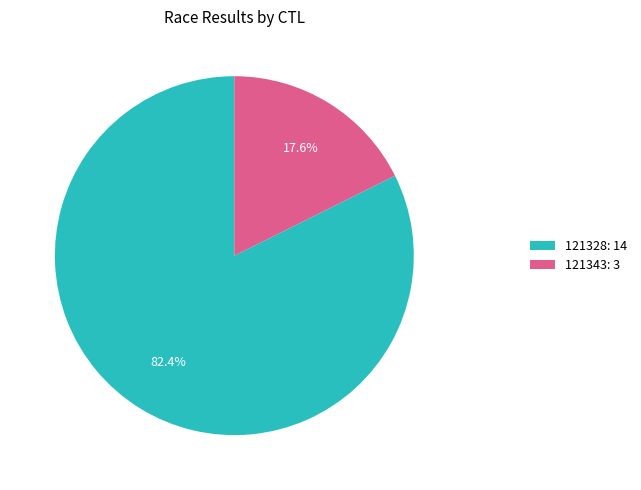

Rank the categories by value from lowest to highest.

121343, 121328